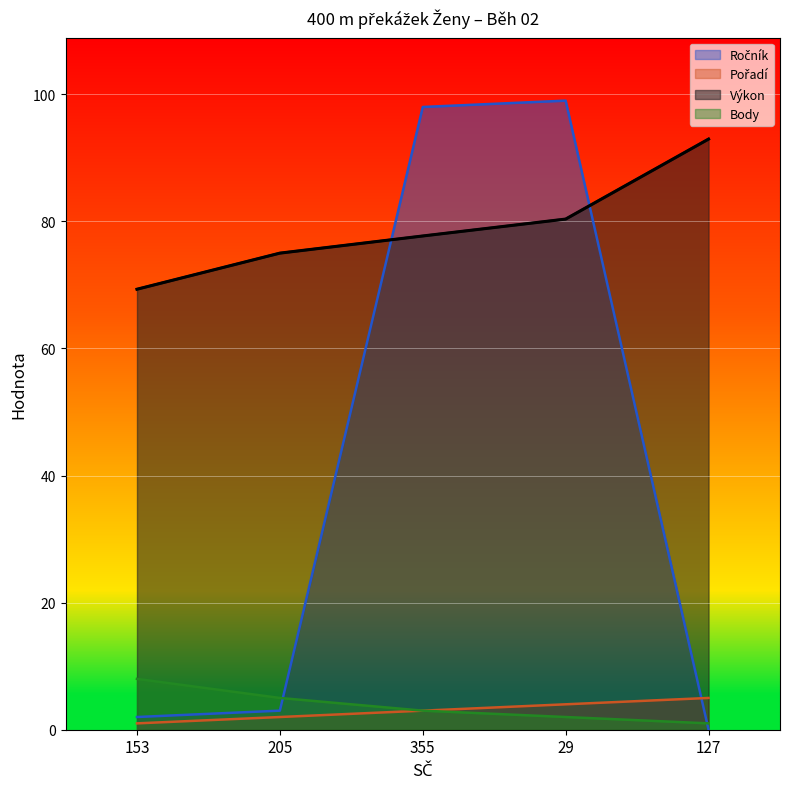

What position from the right is 153?

5